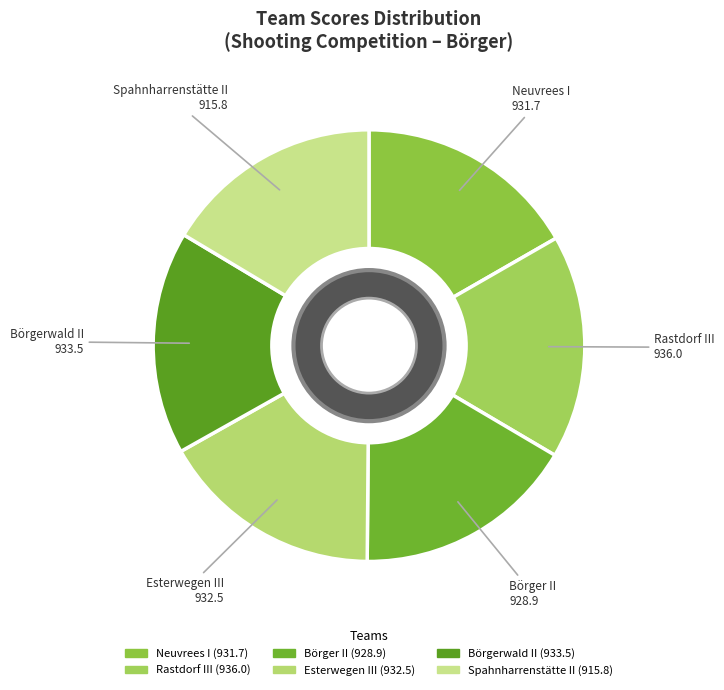

Is it true that Börger II is 27% of the pie?

False